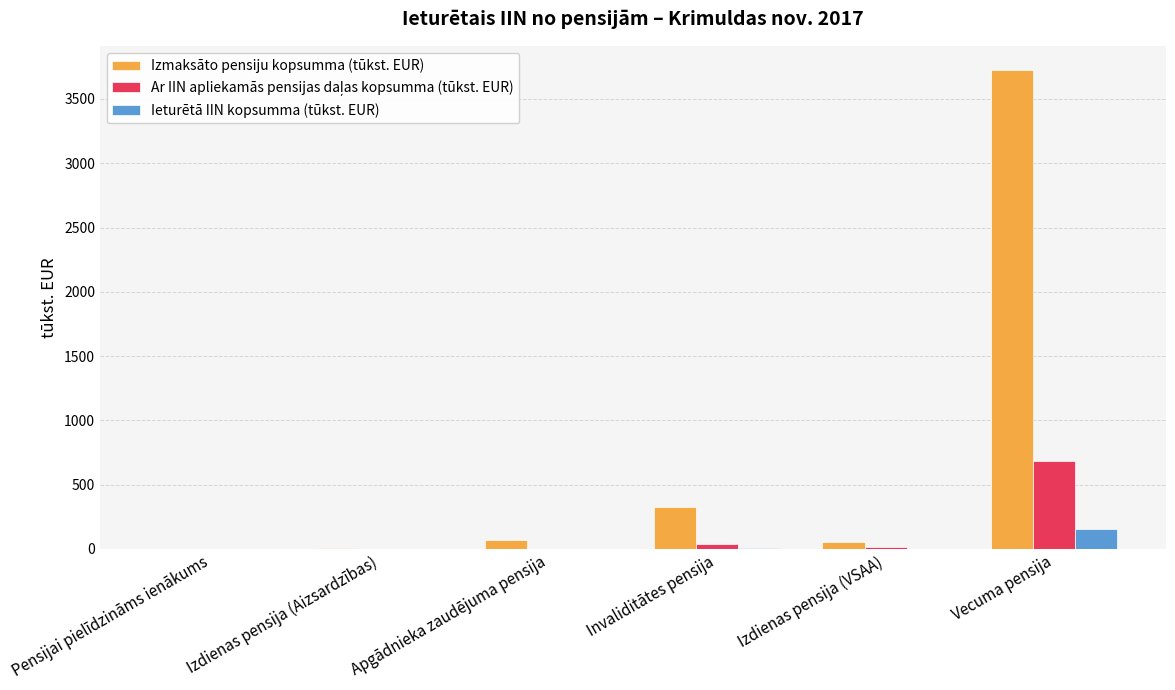

What is the sum of all Ieturētā IIN kopsumma (tūkst. EUR) values?

169.4